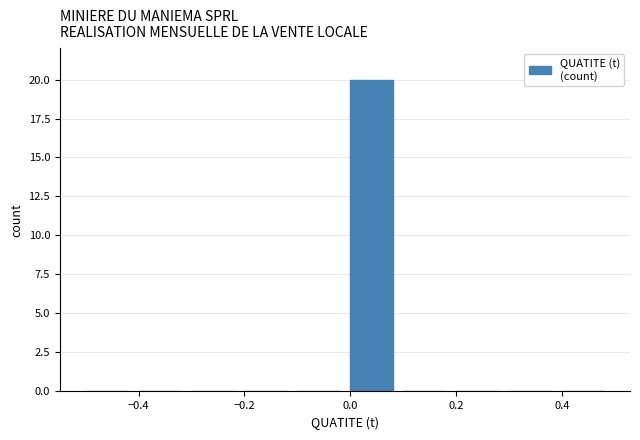

Reading left to right, transcribe this chart: for each bar, give the range it covers on the x-axis and its height. The values are not printed on the chart, so give them approximately, as read against the axis.

-0.5 to -0.4: 0
-0.4 to -0.3: 0
-0.3 to -0.2: 0
-0.2 to -0.1: 0
-0.1 to 0.0: 0
0.0 to 0.1: 20
0.1 to 0.2: 0
0.2 to 0.3: 0
0.3 to 0.4: 0
0.4 to 0.5: 0